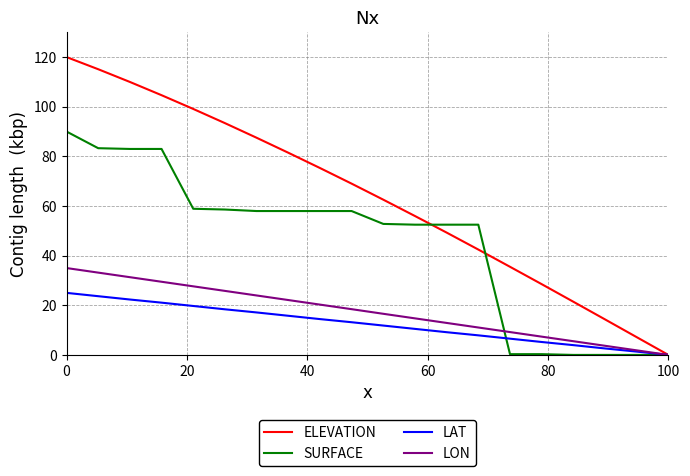

Which series has the widest spread of values?

ELEVATION